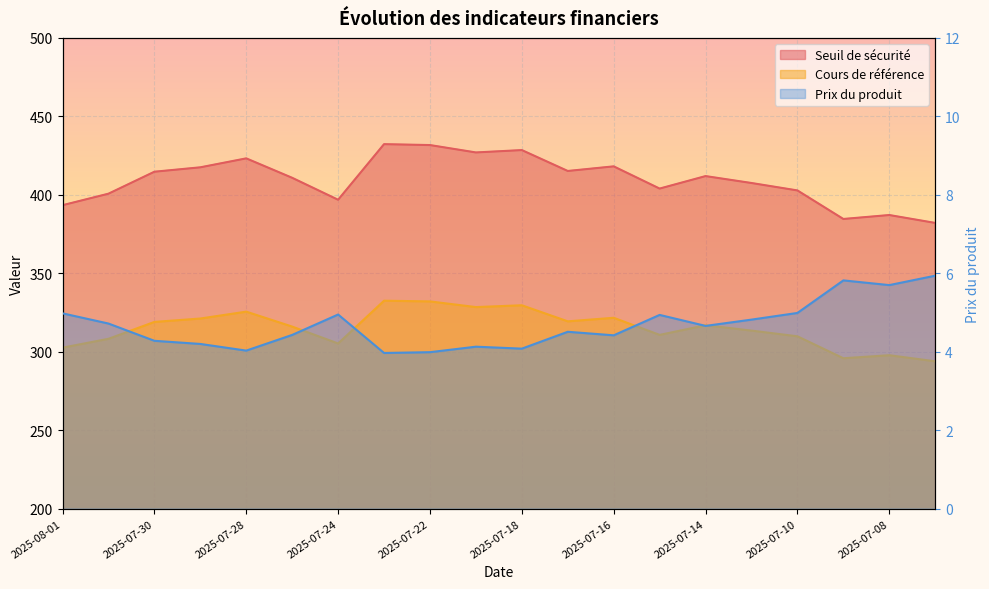

True or false: Prix du produit has more than 1 points higher than both neighbors.

True